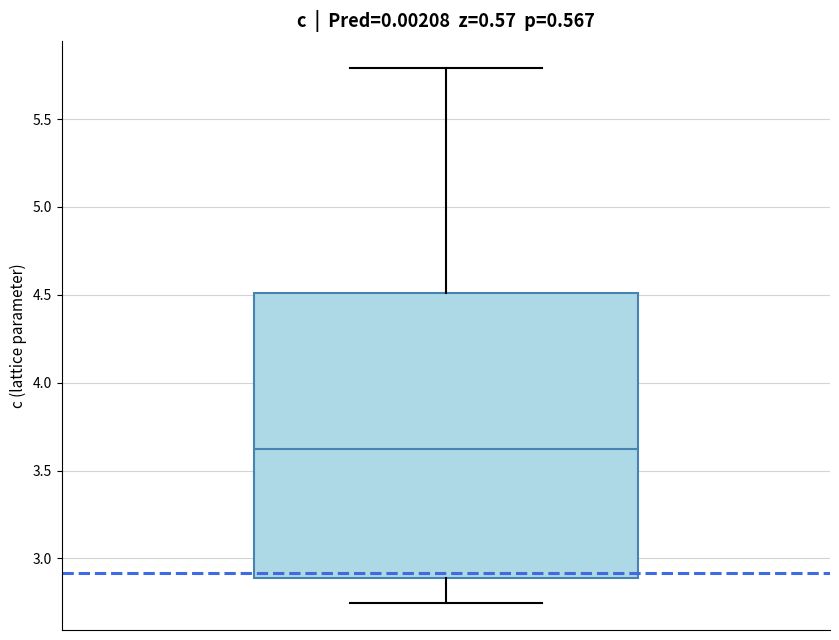

Where does the lower whisker of the box end on the y-axis? The values are not printed on the chart, so give them approximately, as read against the axis.

2.75